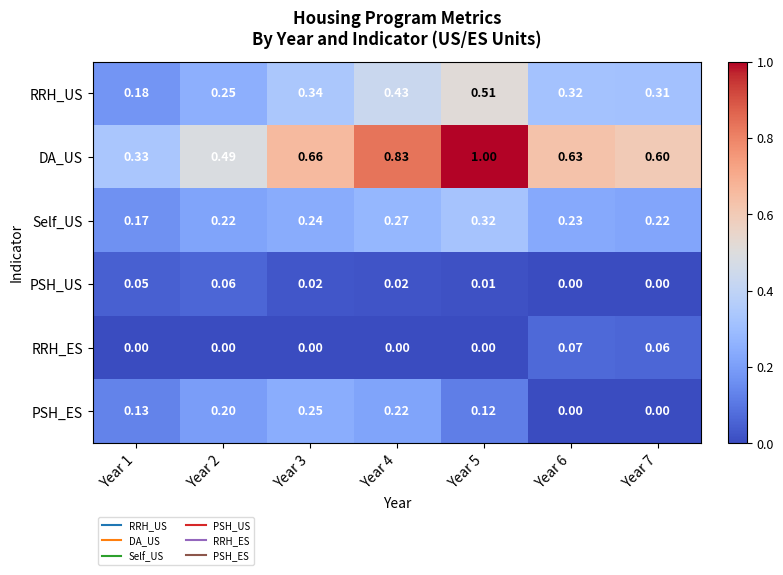

List the series in order of their peak value, highest first.

DA_US, RRH_US, Self_US, PSH_ES, RRH_ES, PSH_US